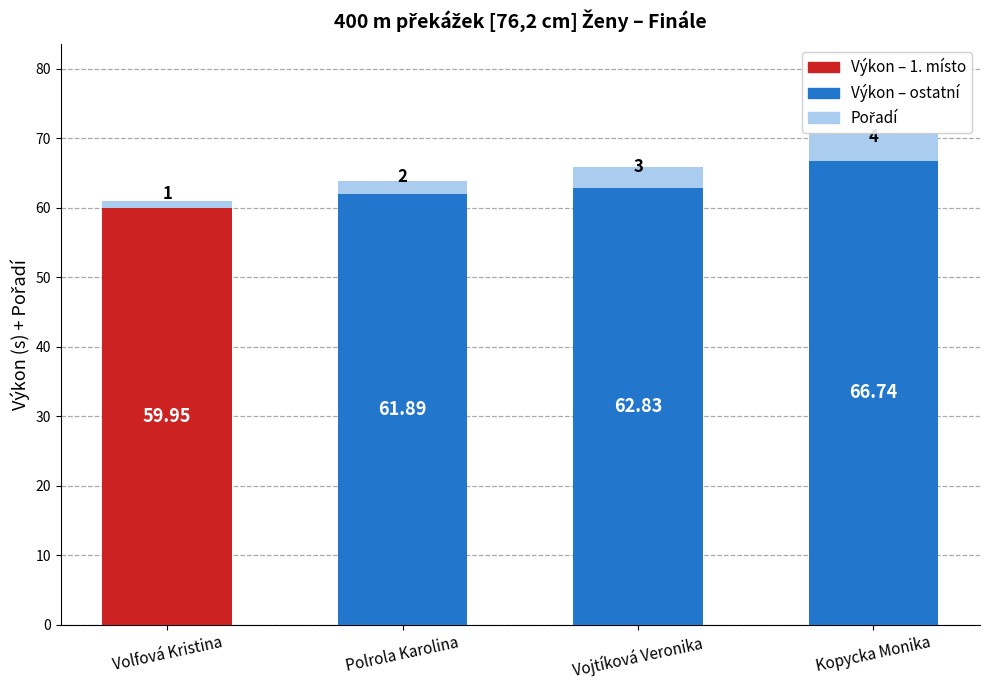

The value of Pořadí at Volfová Kristina is 1.4. True or false?

False